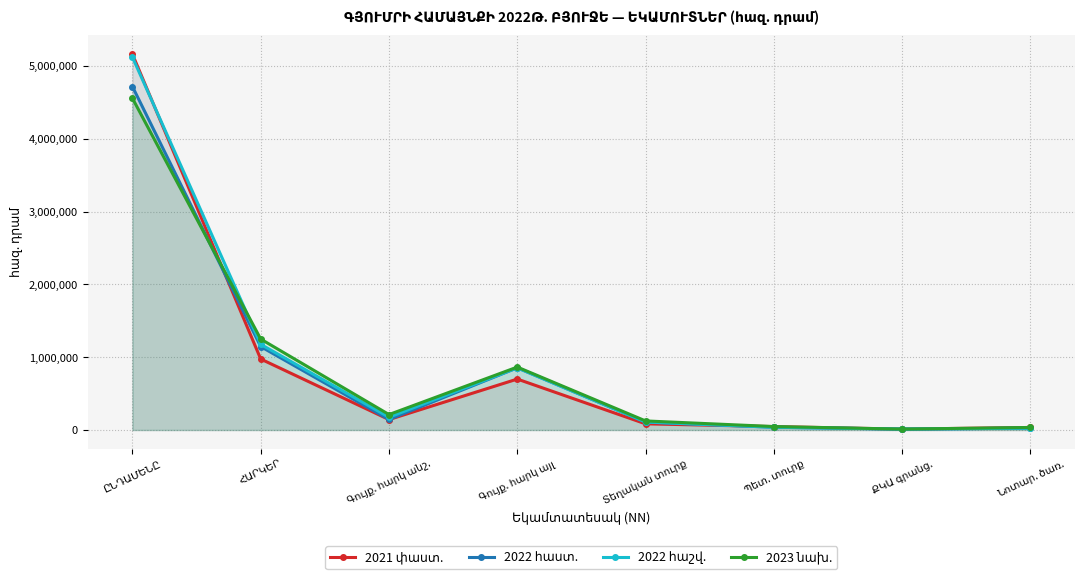

The value of 2022 հաշվ. at ՀԱՐԿԵՐ is 1883540.7. True or false?

False